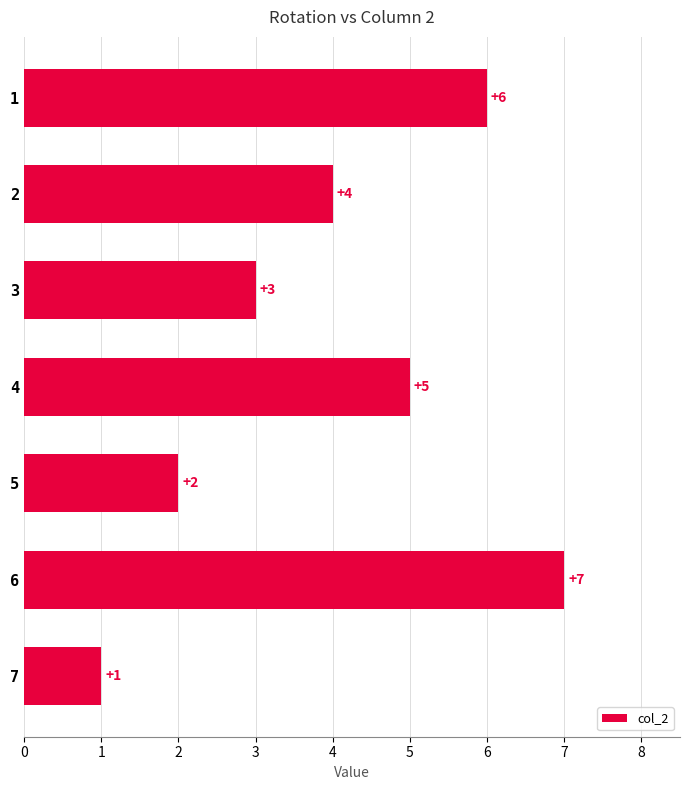

Count the values in the range 2 to 6.

5